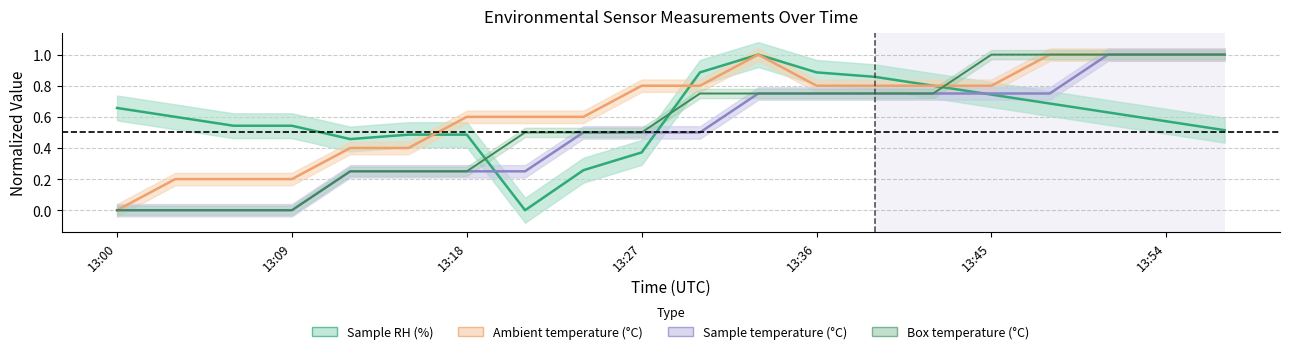

List the series in order of their peak value, highest first.

Sample RH (%), Ambient temperature (°C), Box temperature (°C), Sample temperature (°C)